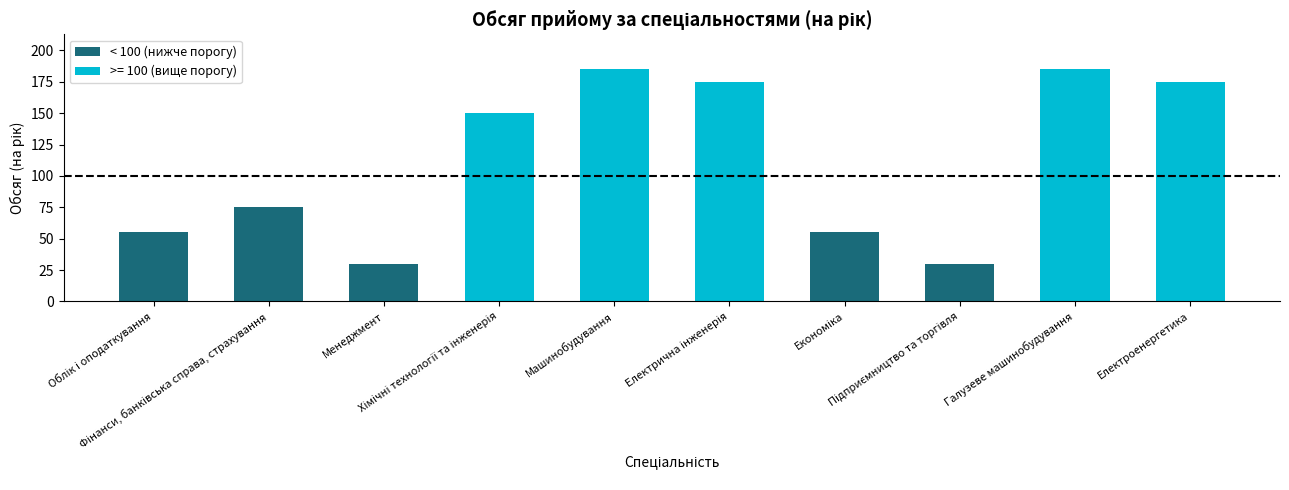

What position from the left is Фінанси, банківська справа, страхування?

2